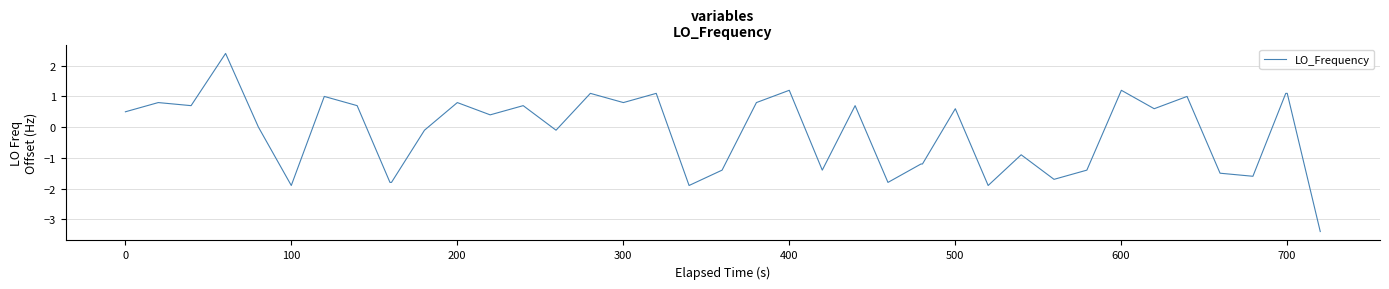

What is the greatest value displayed?

2.4